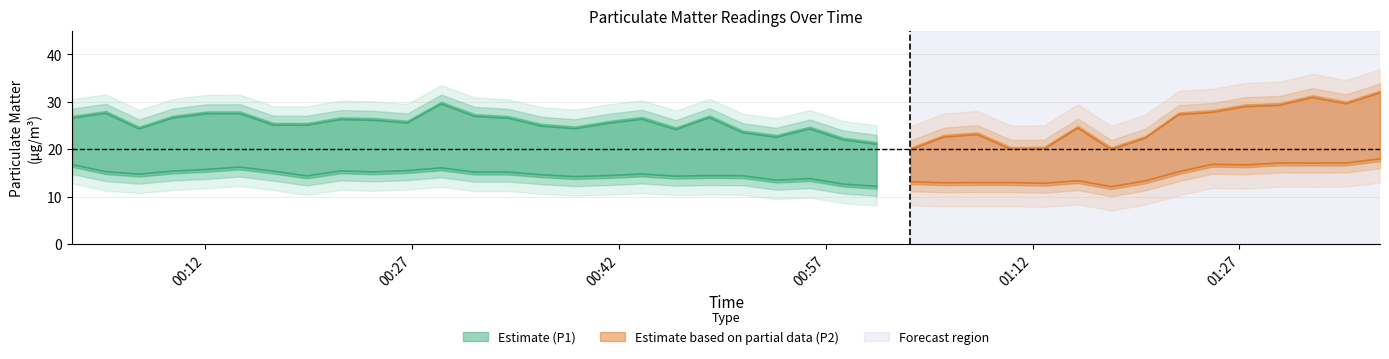

The value of P1 at 24 is 37.0. True or false?

False